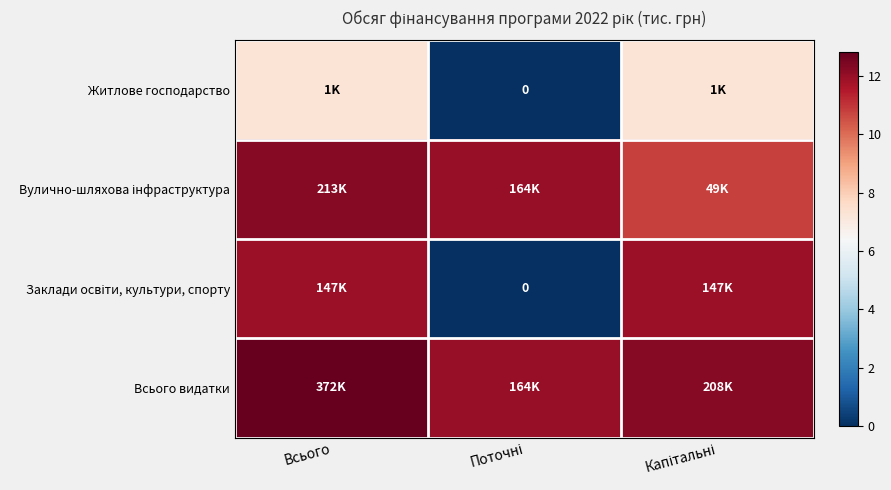

At Поточні, list the series in order from smallest to largest.

Житлове господарство, Заклади освіти, культури, спорту, Вулично-шляхова інфраструктура, Всього видатки